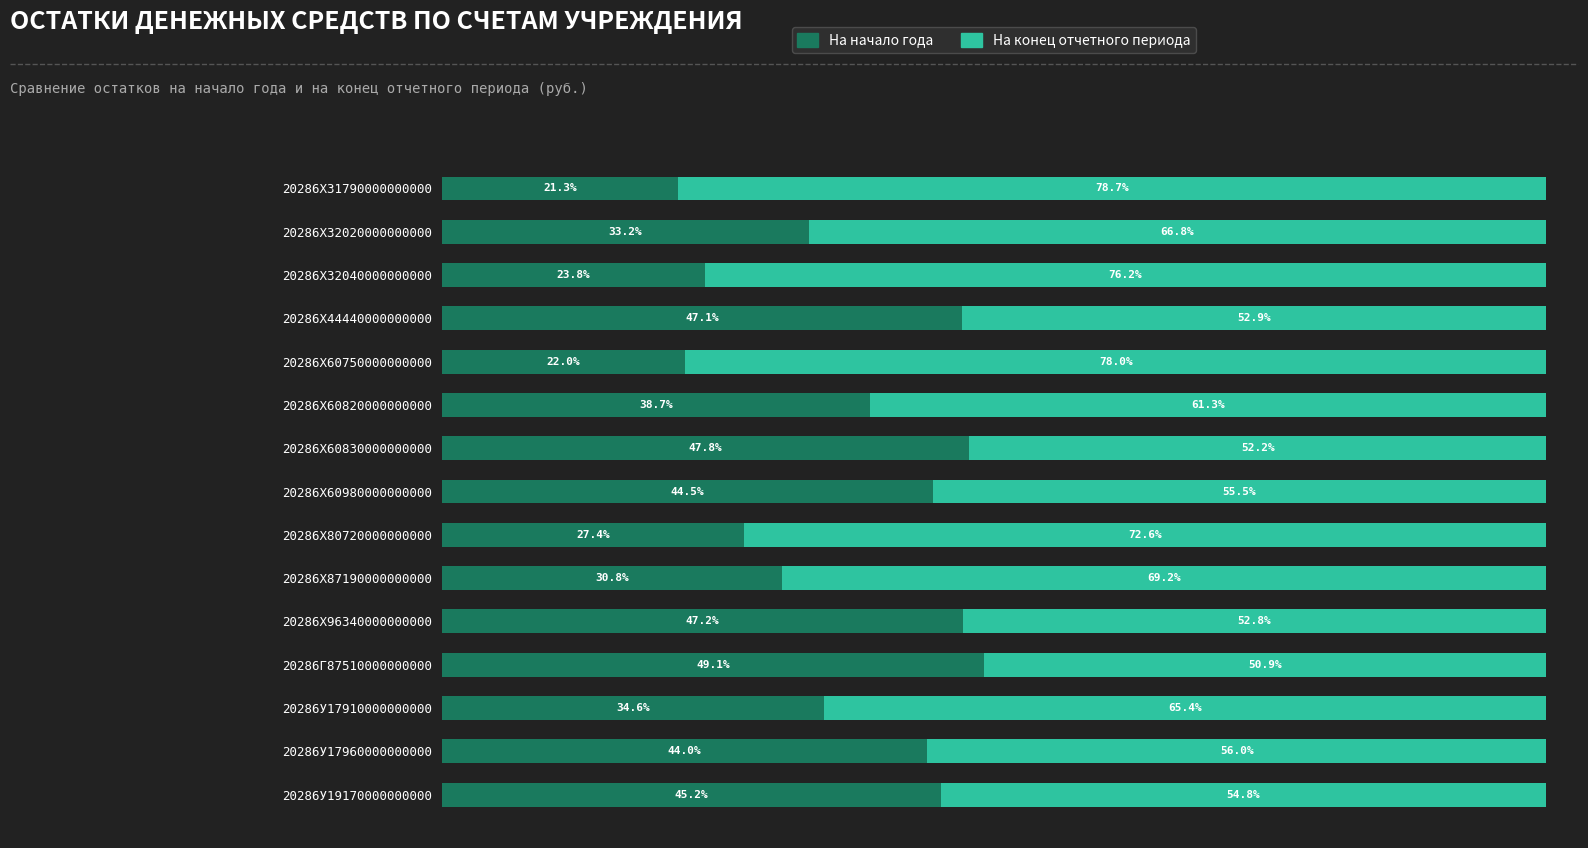

List the labels in order of На начало года value, smallest first.

20286X31790000000000, 20286X60750000000000, 20286X32040000000000, 20286X80720000000000, 20286X87190000000000, 20286X32020000000000, 20286У17910000000000, 20286X60820000000000, 20286У17960000000000, 20286X60980000000000, 20286У19170000000000, 20286X44440000000000, 20286X96340000000000, 20286X60830000000000, 20286Г87510000000000